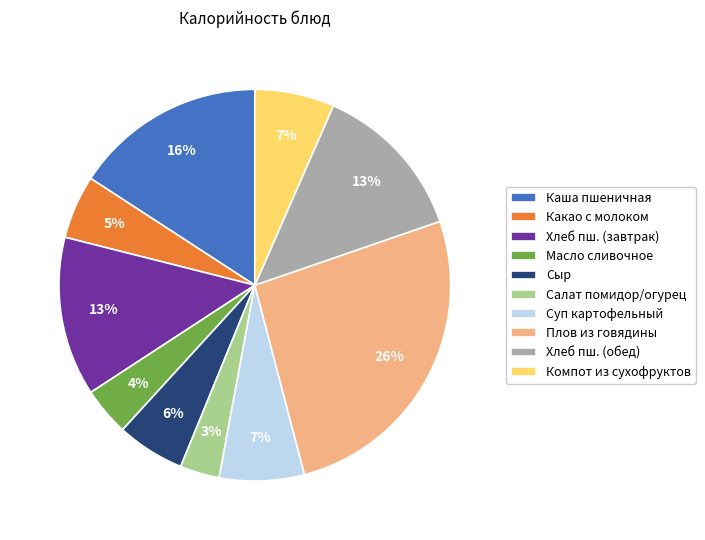

What percentage is the Какао с молоком slice, to the nearest percent?

5%